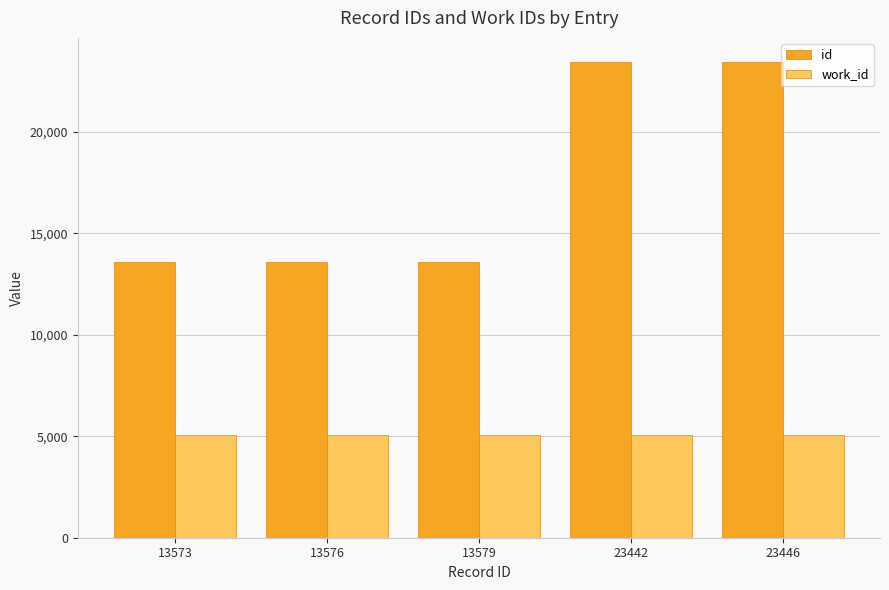

What is the minimum value shown in the chart?

5063